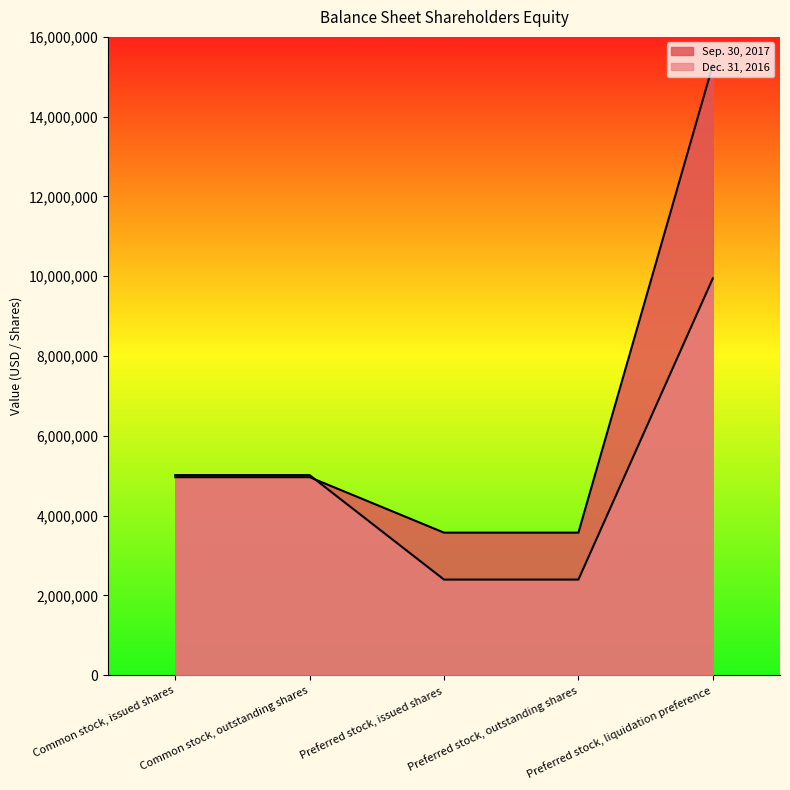

Reading left to right, transcribe all the data shown in this chart.

Sep. 30, 2017: 4964719	4964719	3574317	3574317	15293668
Dec. 31, 2016: 5016685	5016685	2397954	2397954	9947359